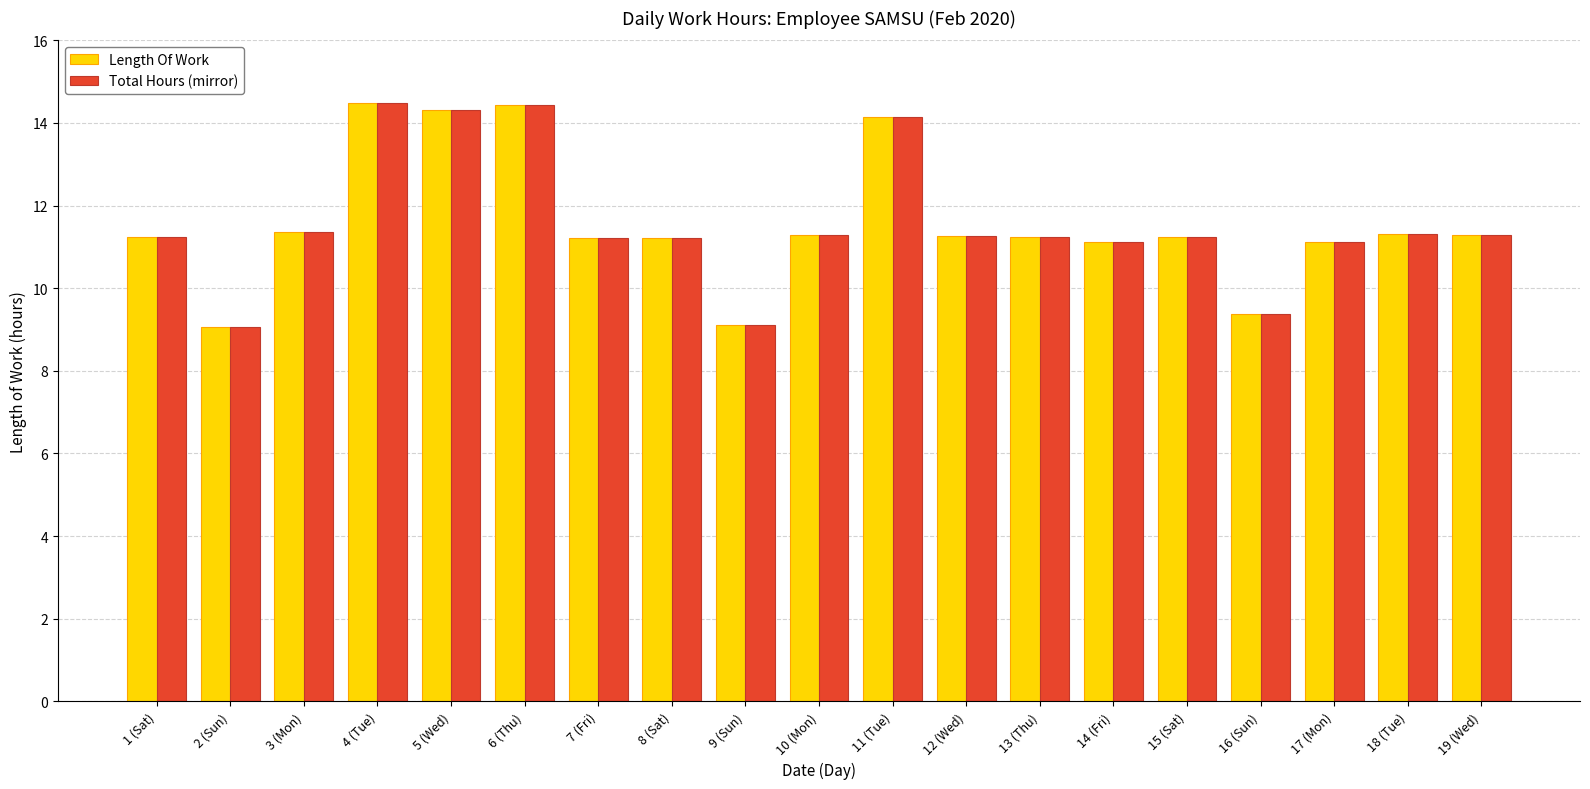

What is the difference between the maximum and minimum values in the Length Of Work series?

5.4